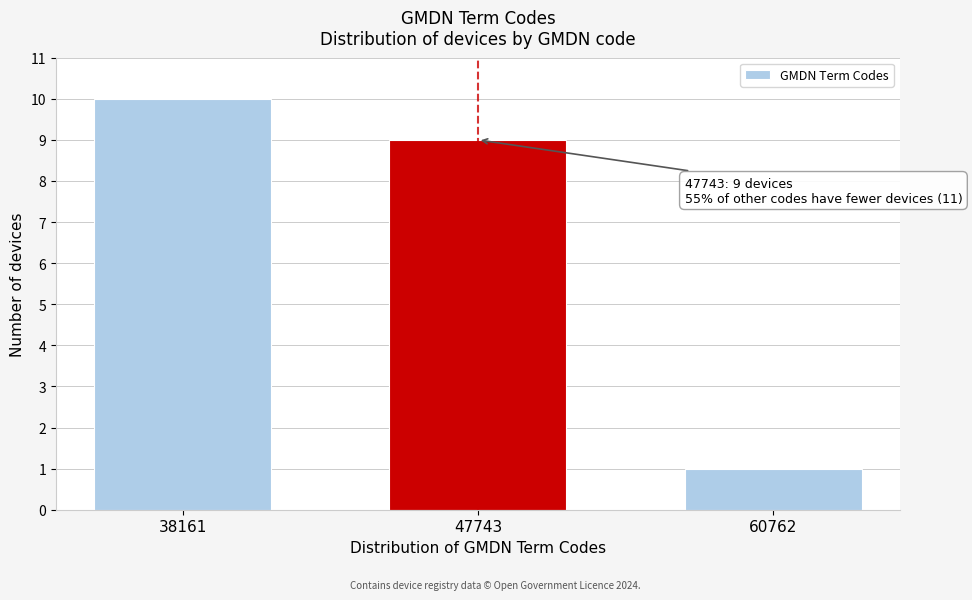

Reading right to left, what are all the values shown in this chart?

60762=1	47743=9	38161=10